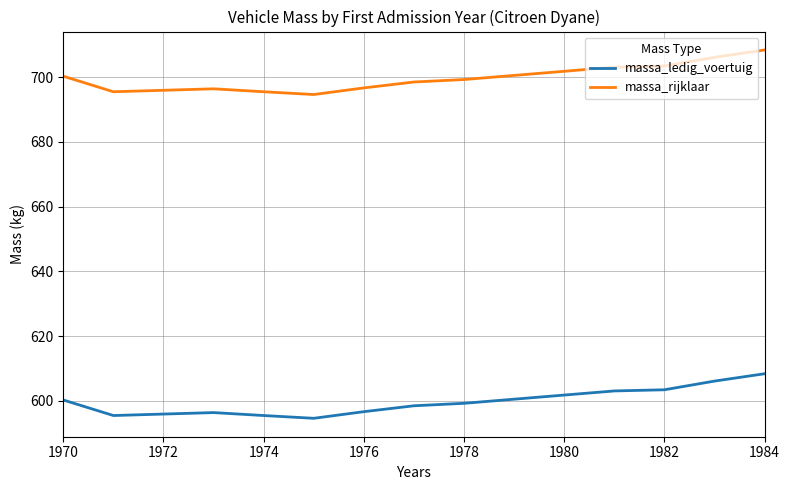

What is the maximum value shown in the chart?

708.4